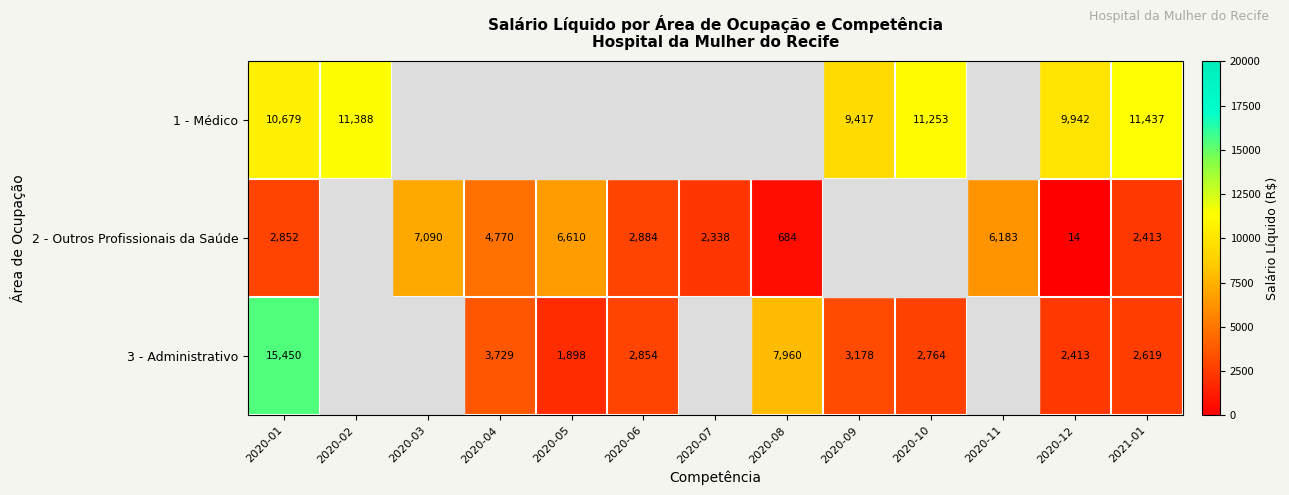

What is the spread (max minus min) of values at 2020-01?

12598